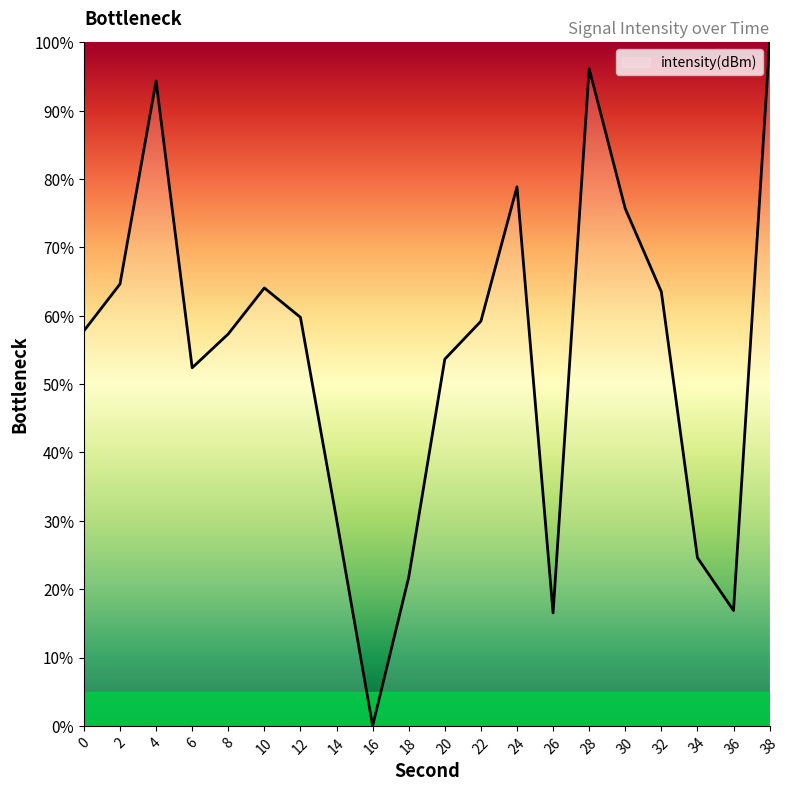

Count the number of data series in this chart.

1